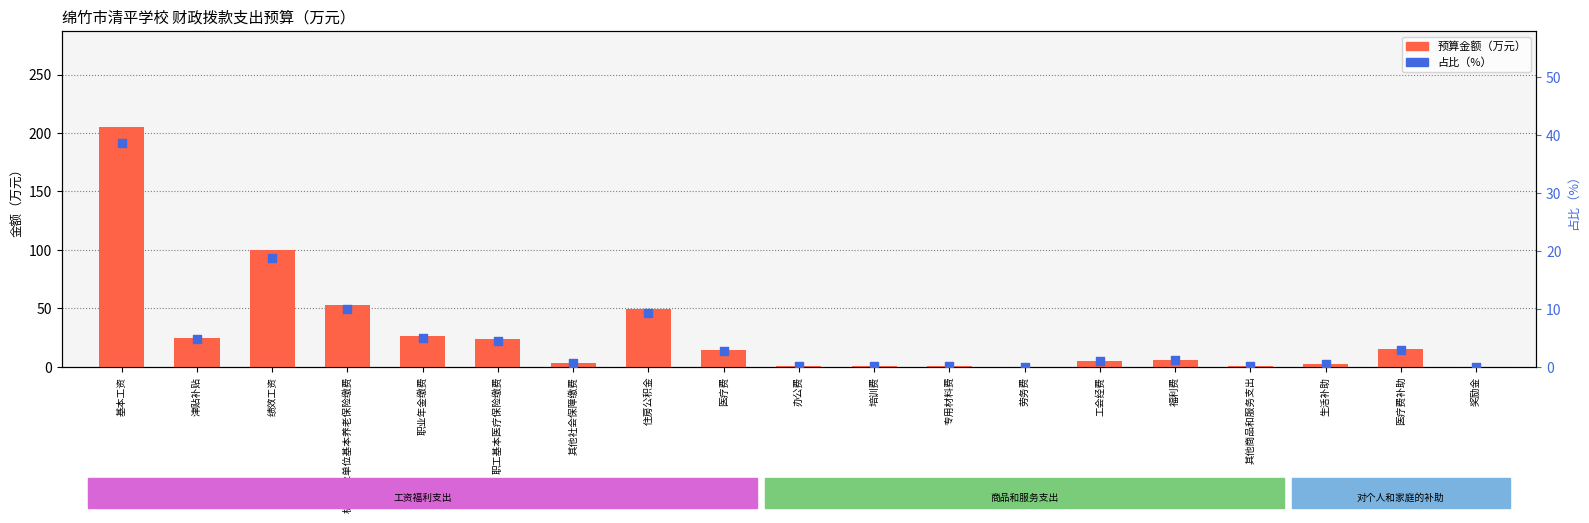

At how many categories does at least one series exceed 115?

1